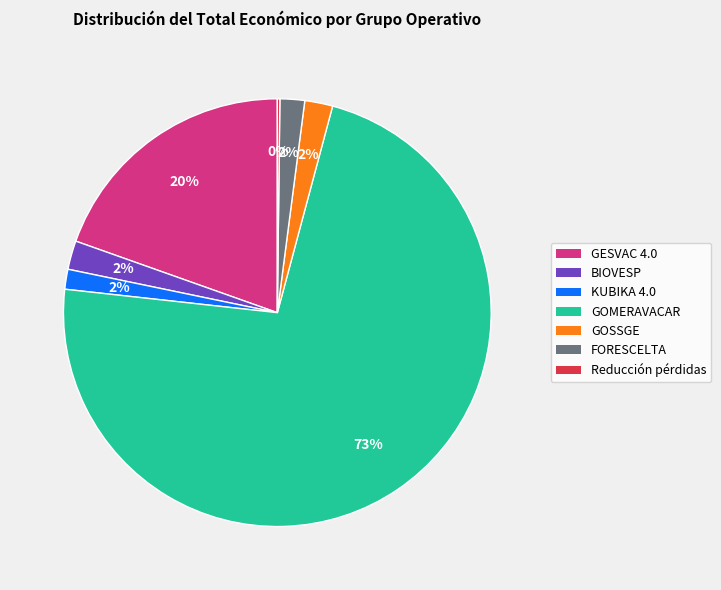

What is the largest slice in the pie chart?

GOMERAVACAR